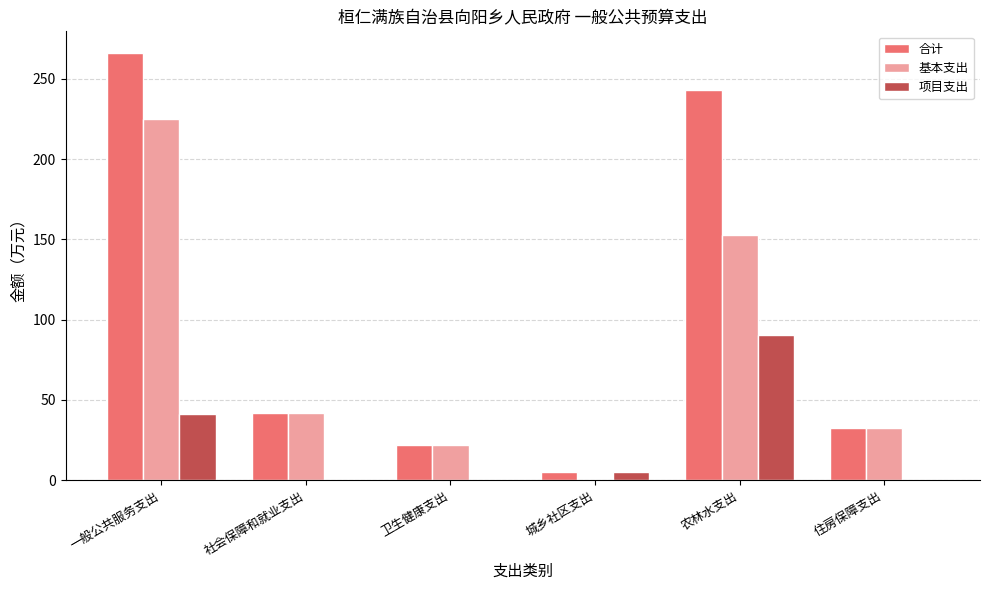

How many series are shown in this chart?

3